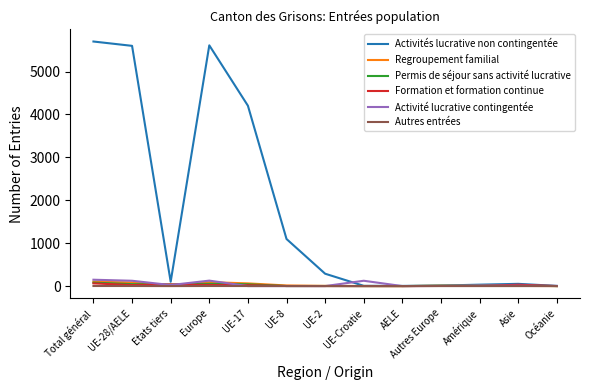

What is the highest value of the Activité lucrative contingentée series?

148